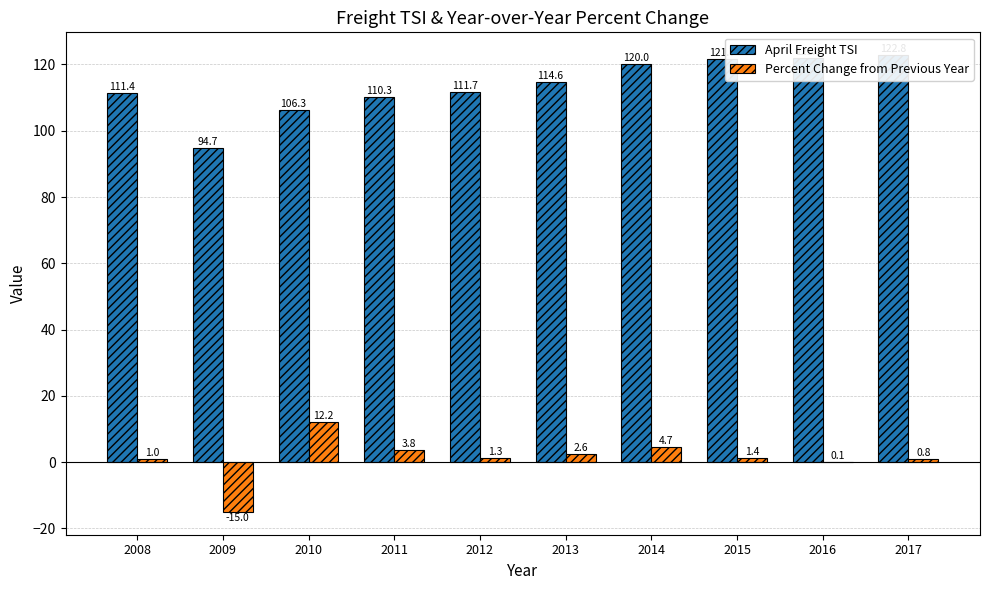

Reading left to right, extract all data points from this chart.

April Freight TSI: 2008=111.4	2009=94.7	2010=106.3	2011=110.3	2012=111.7	2013=114.6	2014=120.0	2015=121.7	2016=121.8	2017=122.8
Percent Change from Previous Year: 2008=1.0	2009=-15.0	2010=12.2	2011=3.8	2012=1.3	2013=2.6	2014=4.7	2015=1.4	2016=0.1	2017=0.8